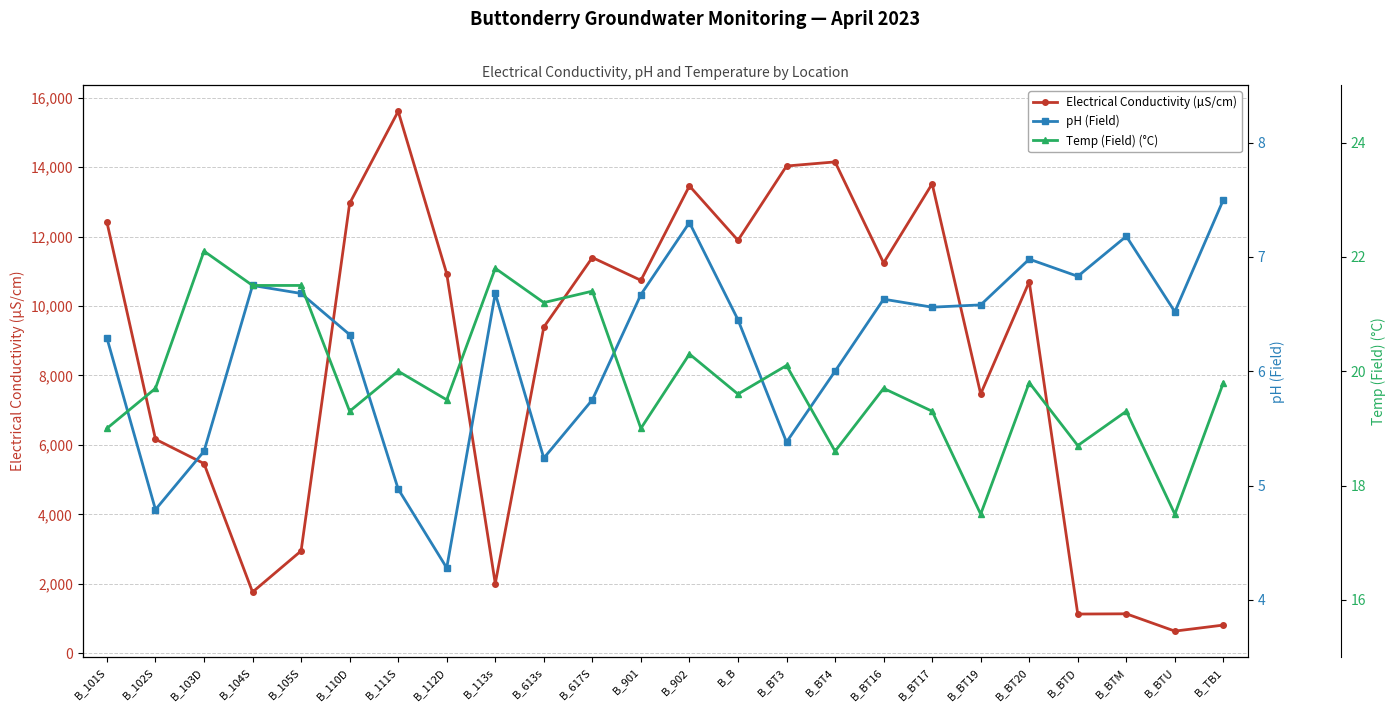

The value of Electrical Conductivity (µS/cm) at B_902 is 13456.0. True or false?

True